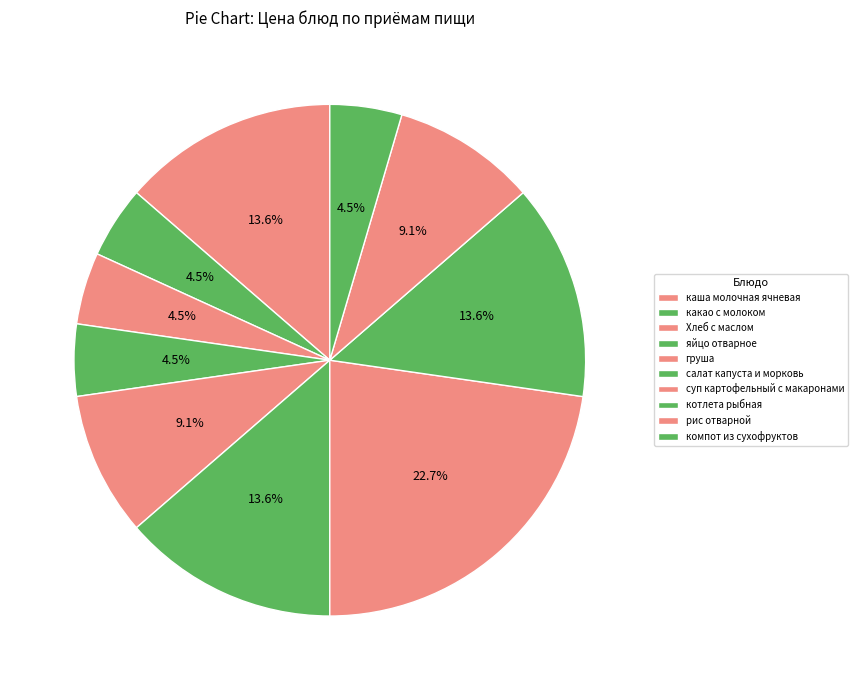

How many segments does this pie chart have?

10